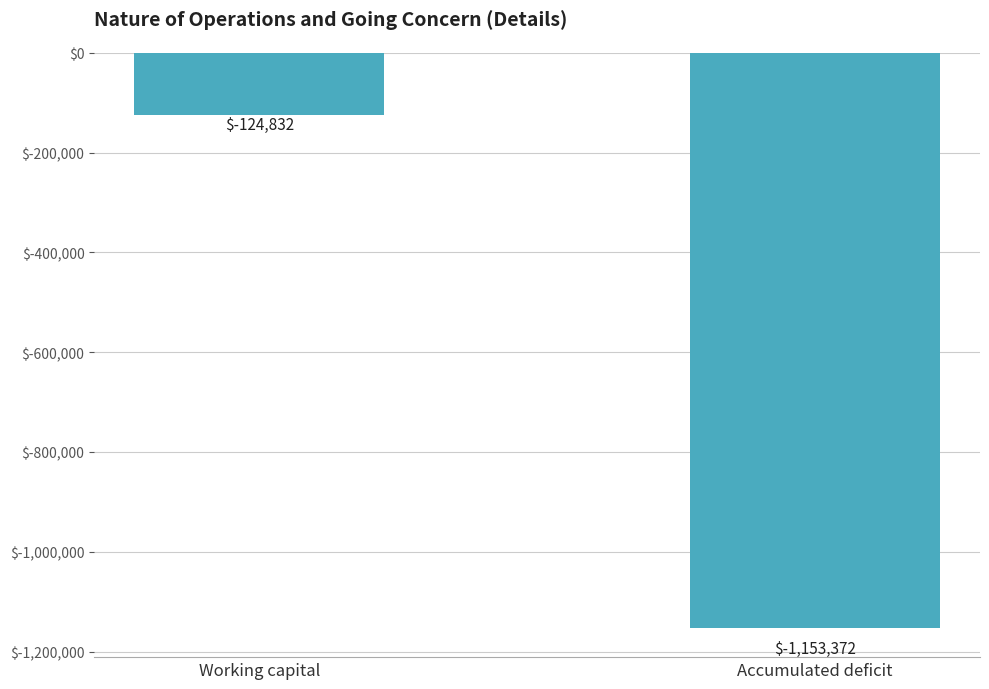

What is the maximum value shown in the chart?

-124832